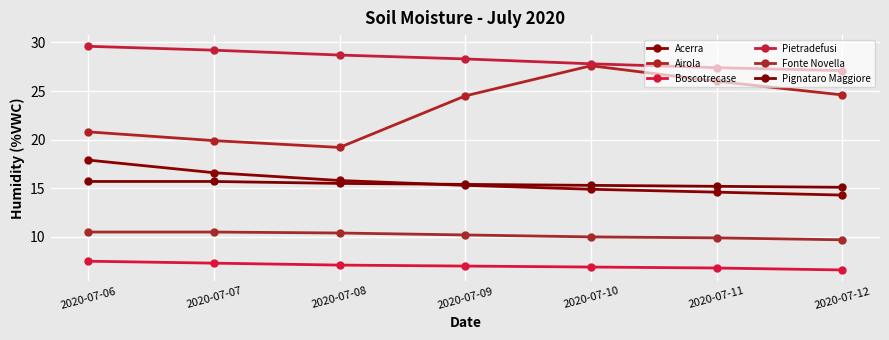

At how many categories does at least one series exceed 12?

7